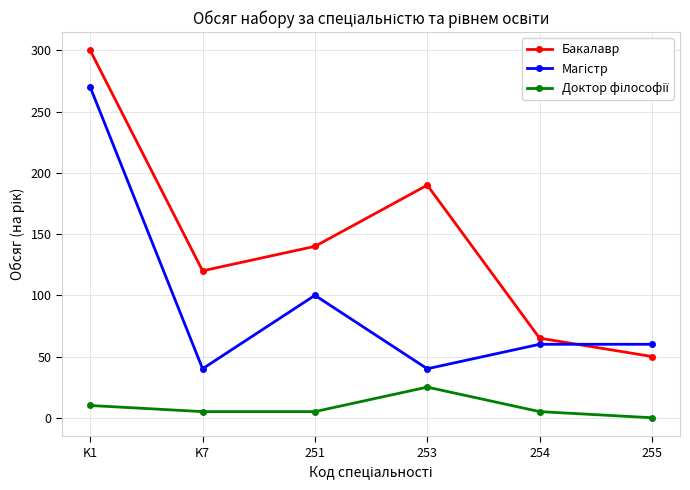

Where is the first local maximum for Бакалавр?

253